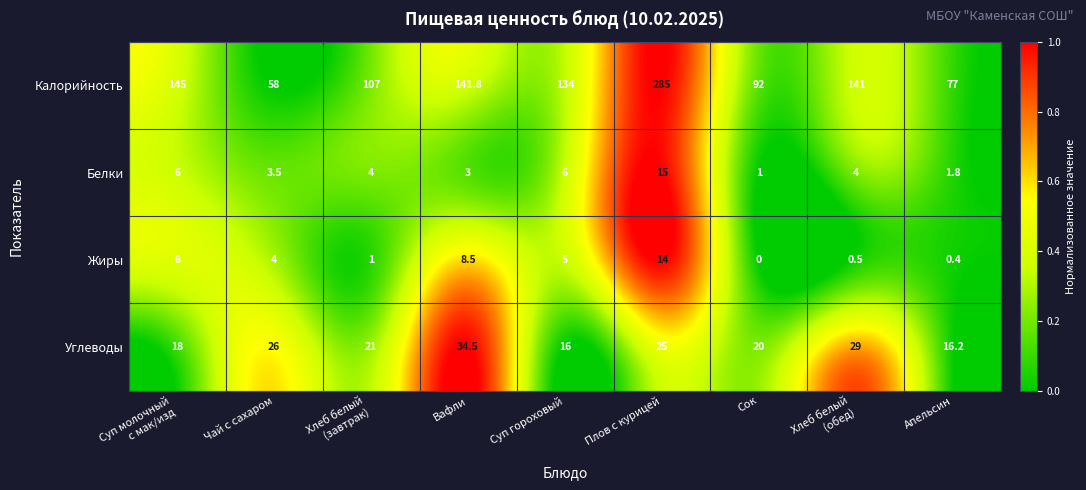

Rank the series at Суп гороховый from lowest to highest value.

Жиры, Белки, Углеводы, Калорийность